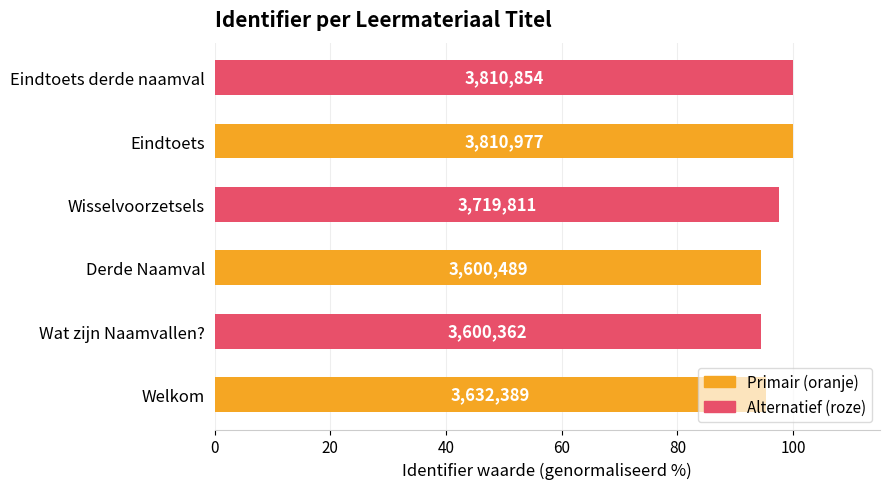

How many bars are there in total?

6